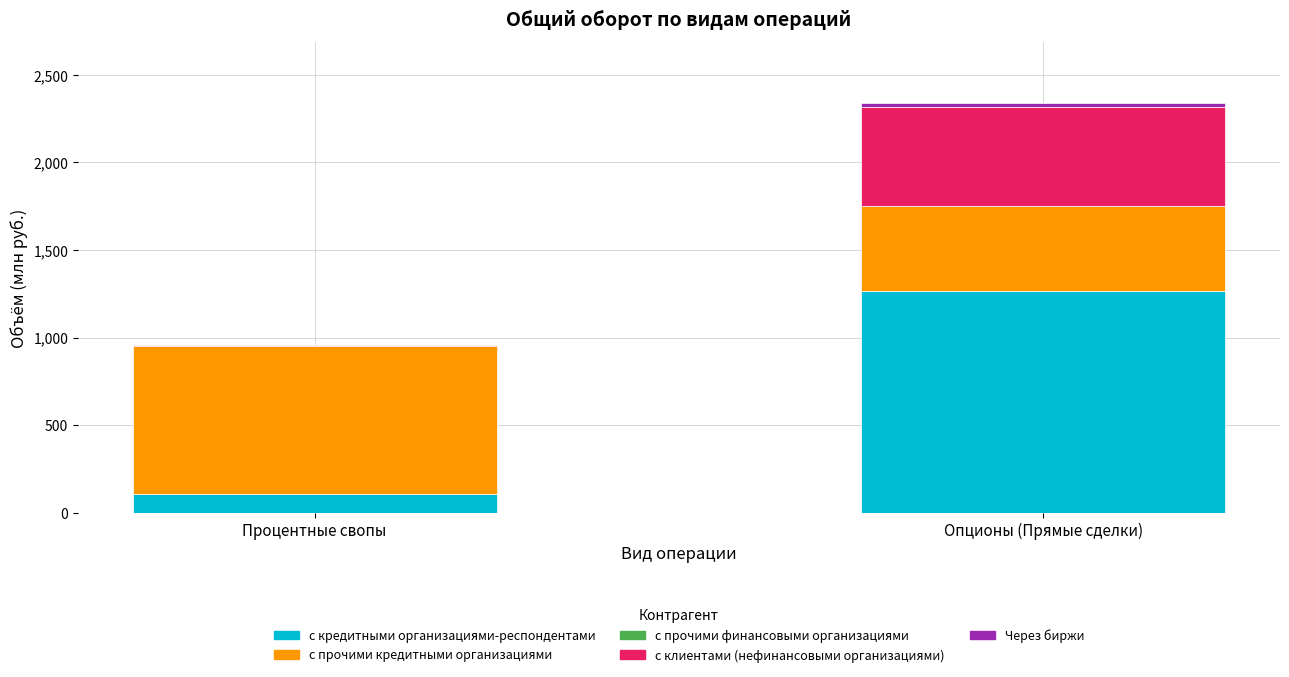

The value of с кредитными организациями-респондентами at Опционы (Прямые сделки) is 418.3. True or false?

False